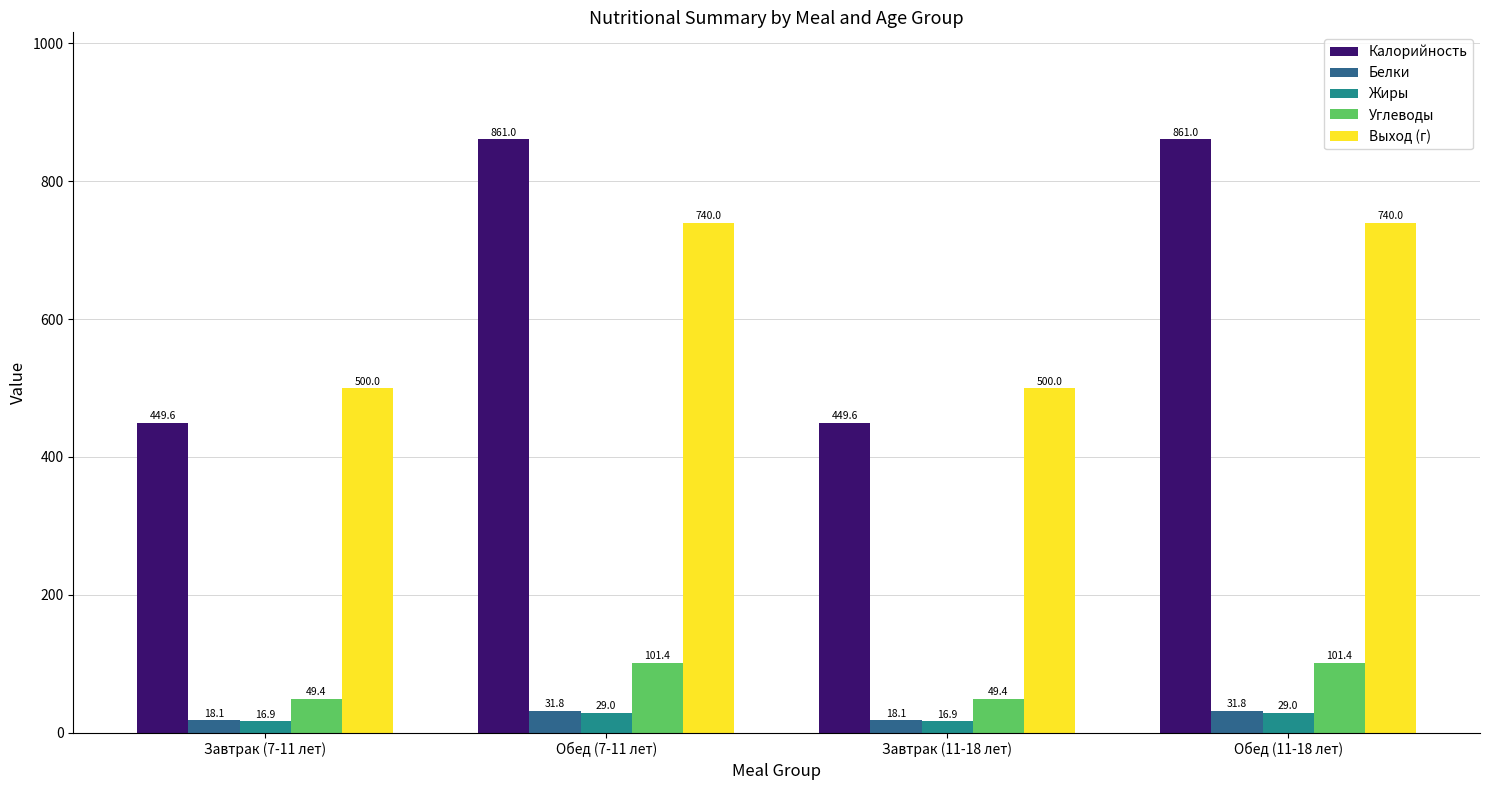

Reading left to right, what are all the values shown in this chart?

Калорийность: 449.6	861.0	449.6	861.0
Белки: 18.1	31.8	18.1	31.8
Жиры: 16.9	29.0	16.9	29.0
Углеводы: 49.4	101.4	49.4	101.4
Выход (г): 500.0	740.0	500.0	740.0